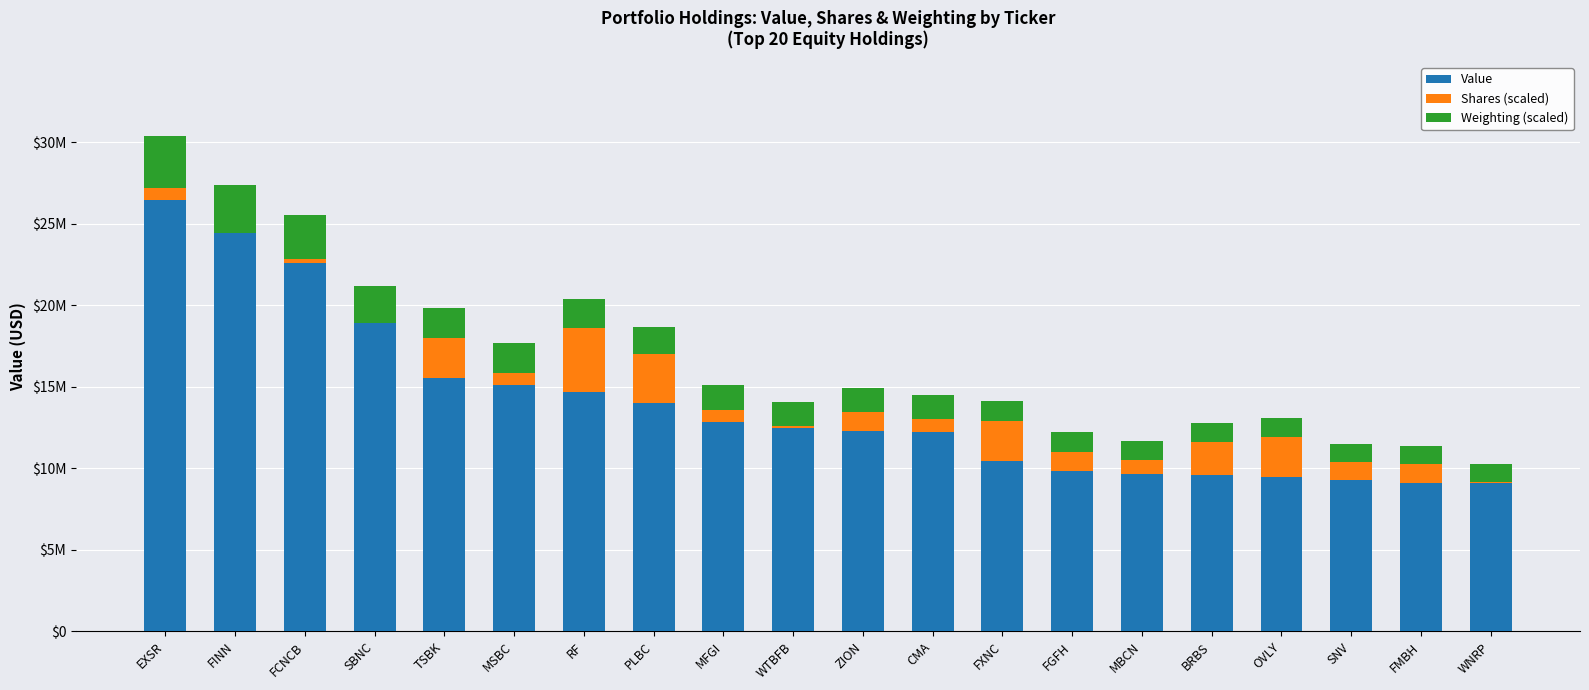

At which label does Value reach its peak?

EXSR